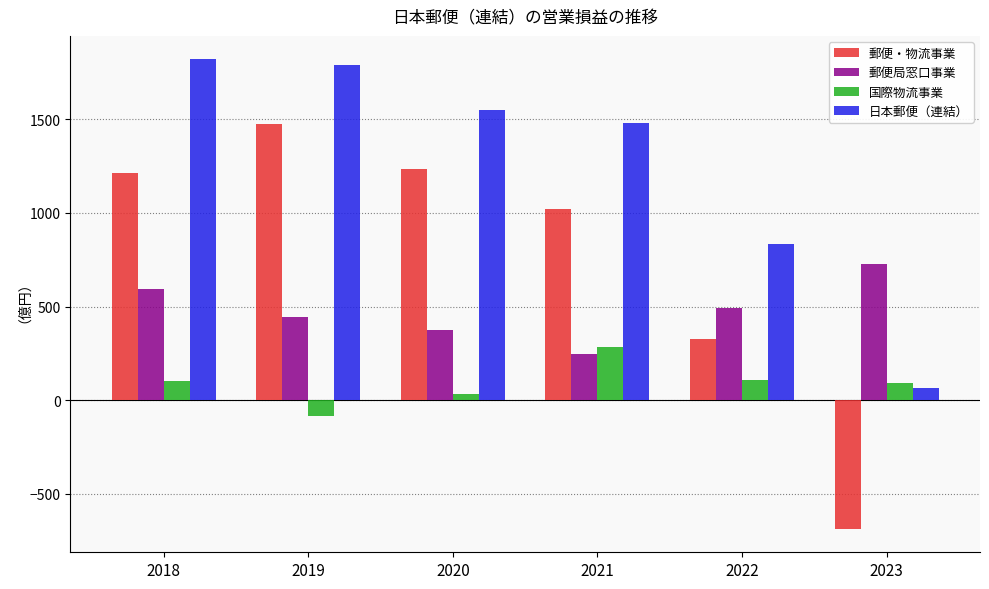

How many values in the 郵便局窓口事業 series are below 493?

3